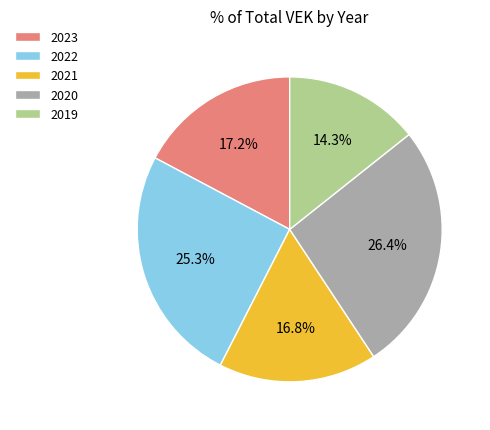

Do 2022 and 2020 together represent more than half of the pie?

Yes